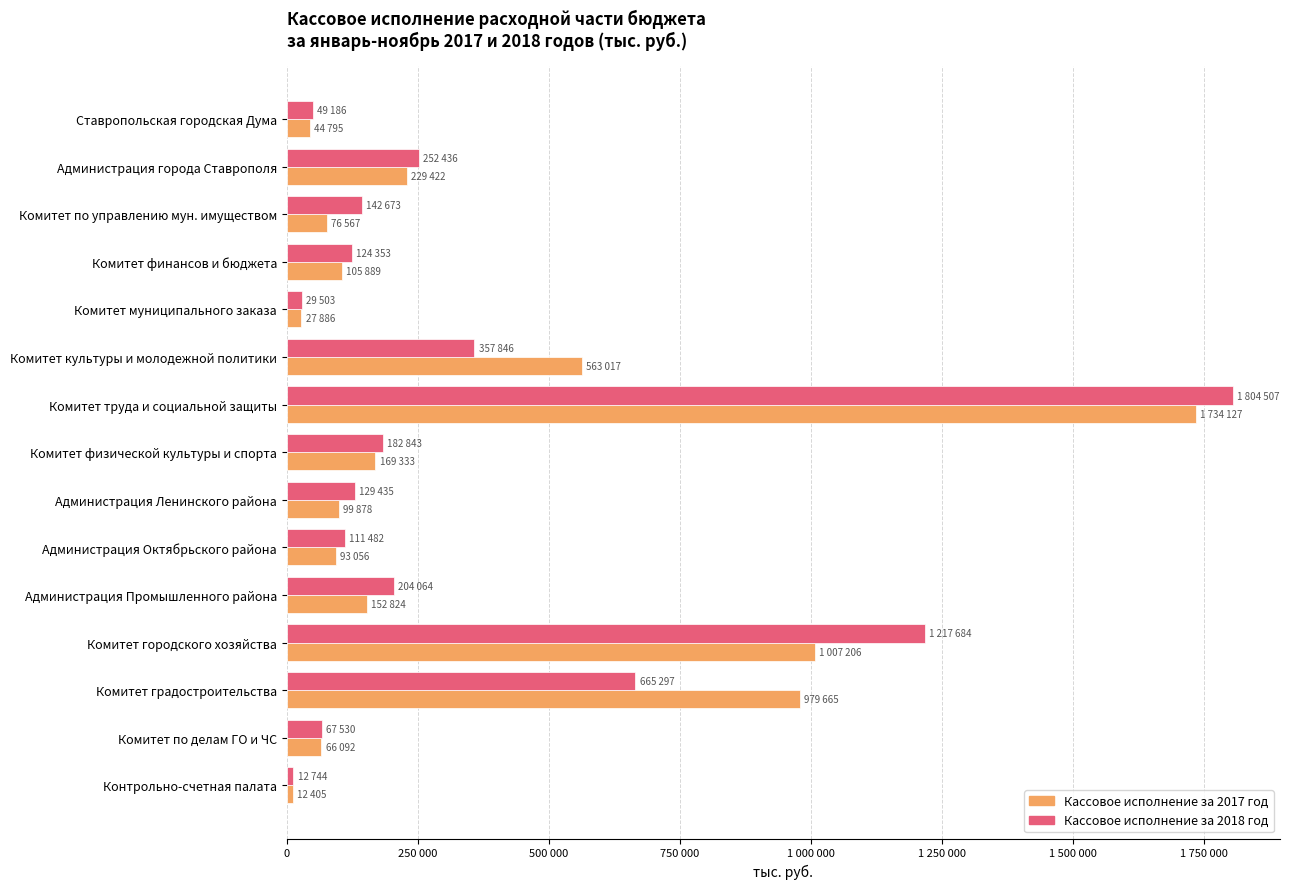

Which series has the largest total across all categories?

Кассовое исполнение за 2017 год